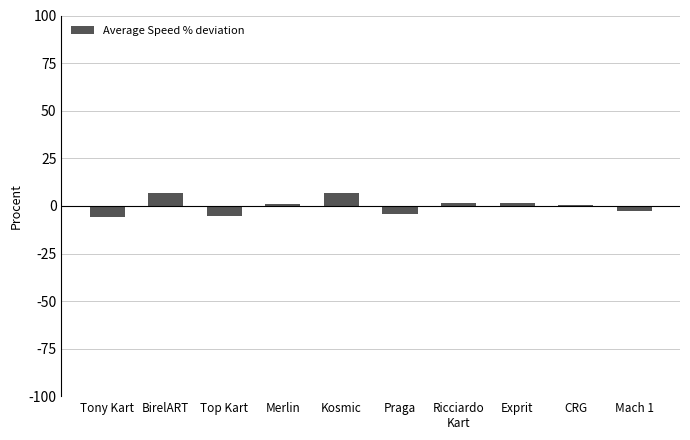

The chart shows a value of -5.9 at Tony Kart. True or false?

True